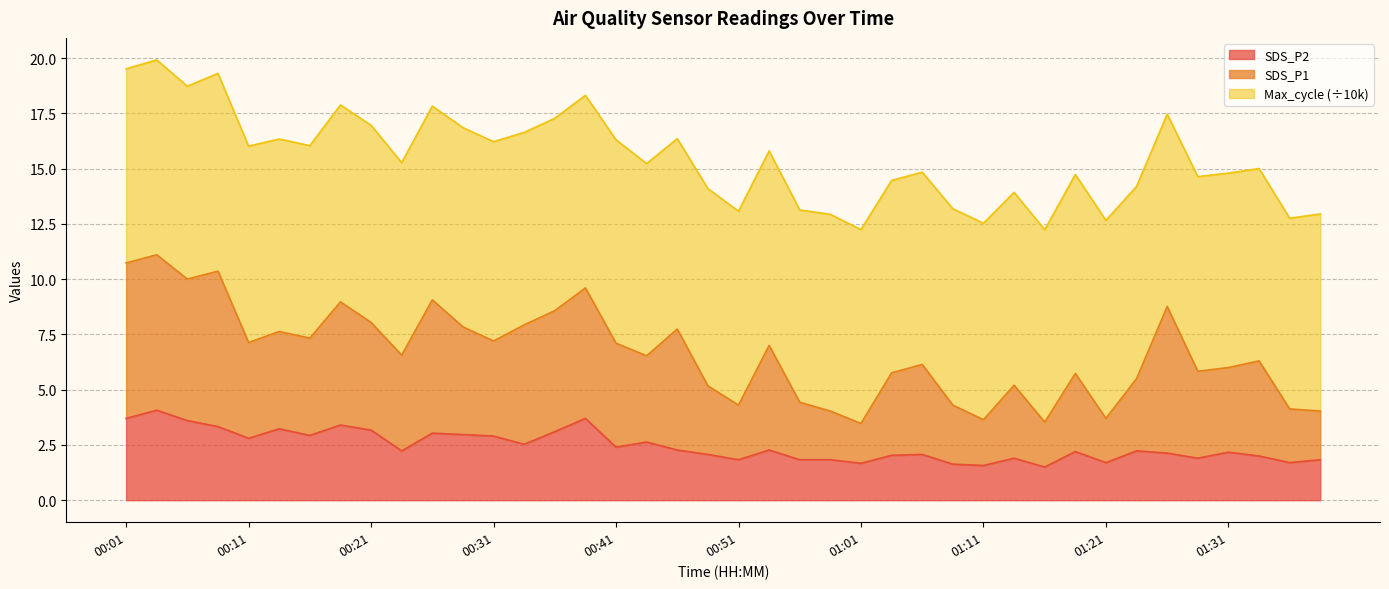

What is the lowest value of the SDS_P1 series?

3.5